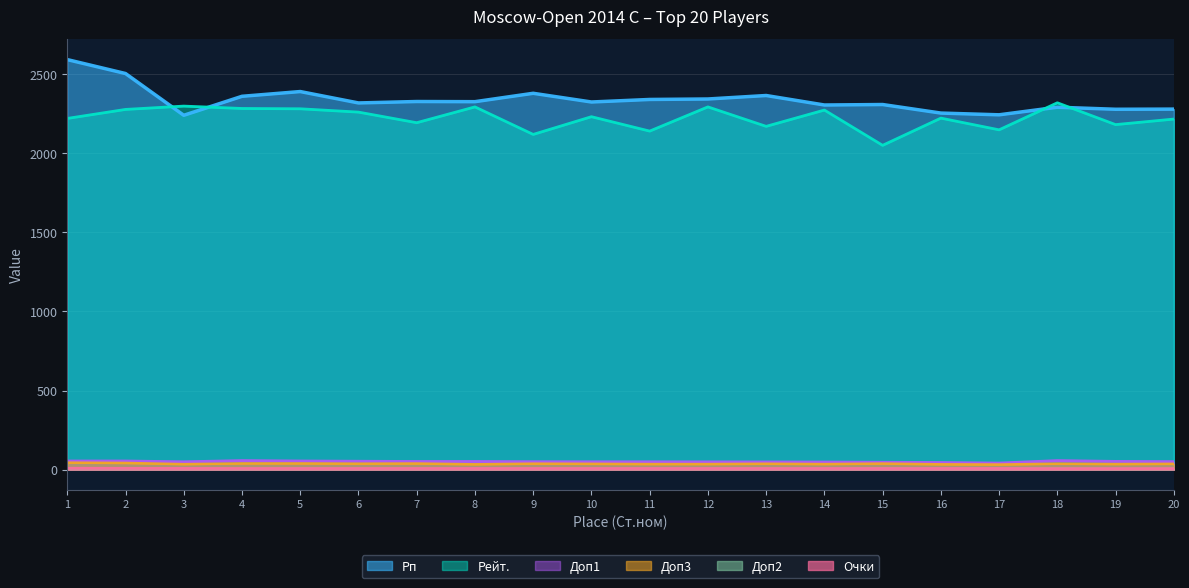

Is the value of Рп at 1 greater than the value of Доп1 at 20?

Yes